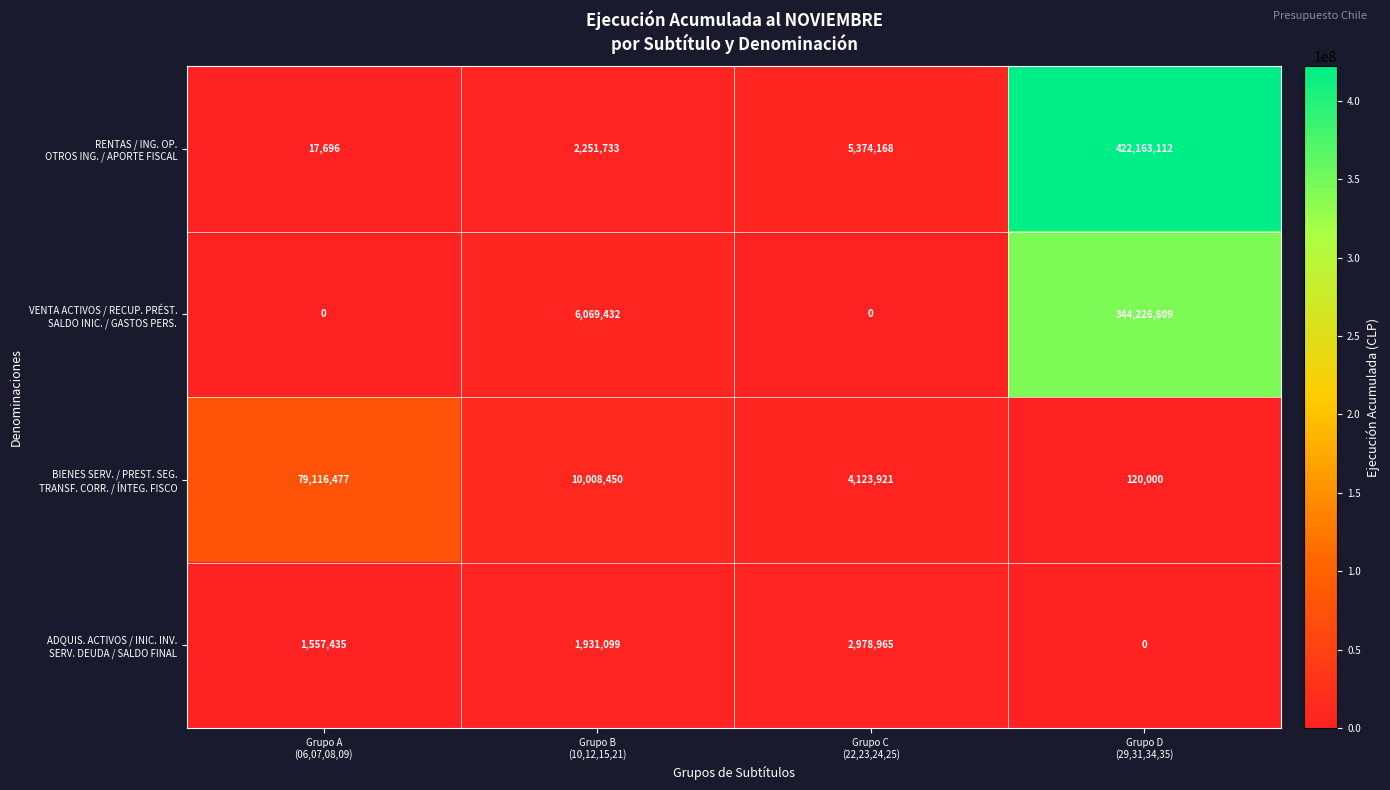

What is the maximum value shown in the chart?

422163112